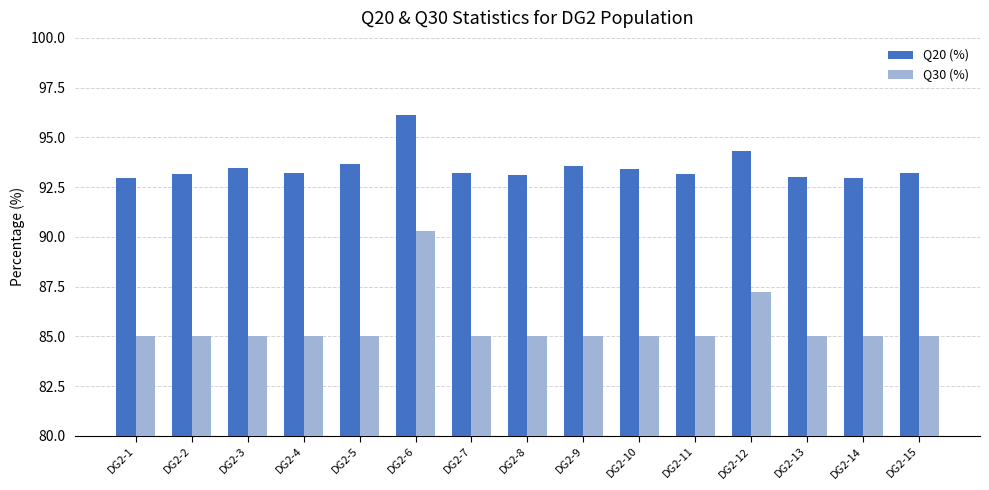

What is the total value across all series at DG2-7?

178.2